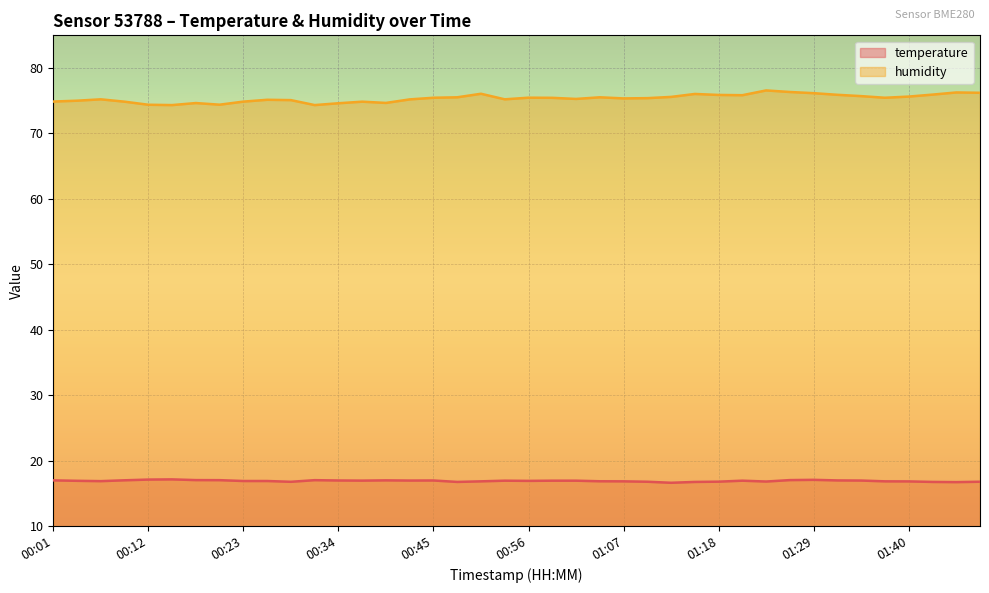

At which category does the chart reach its minimum across all series?

01:12